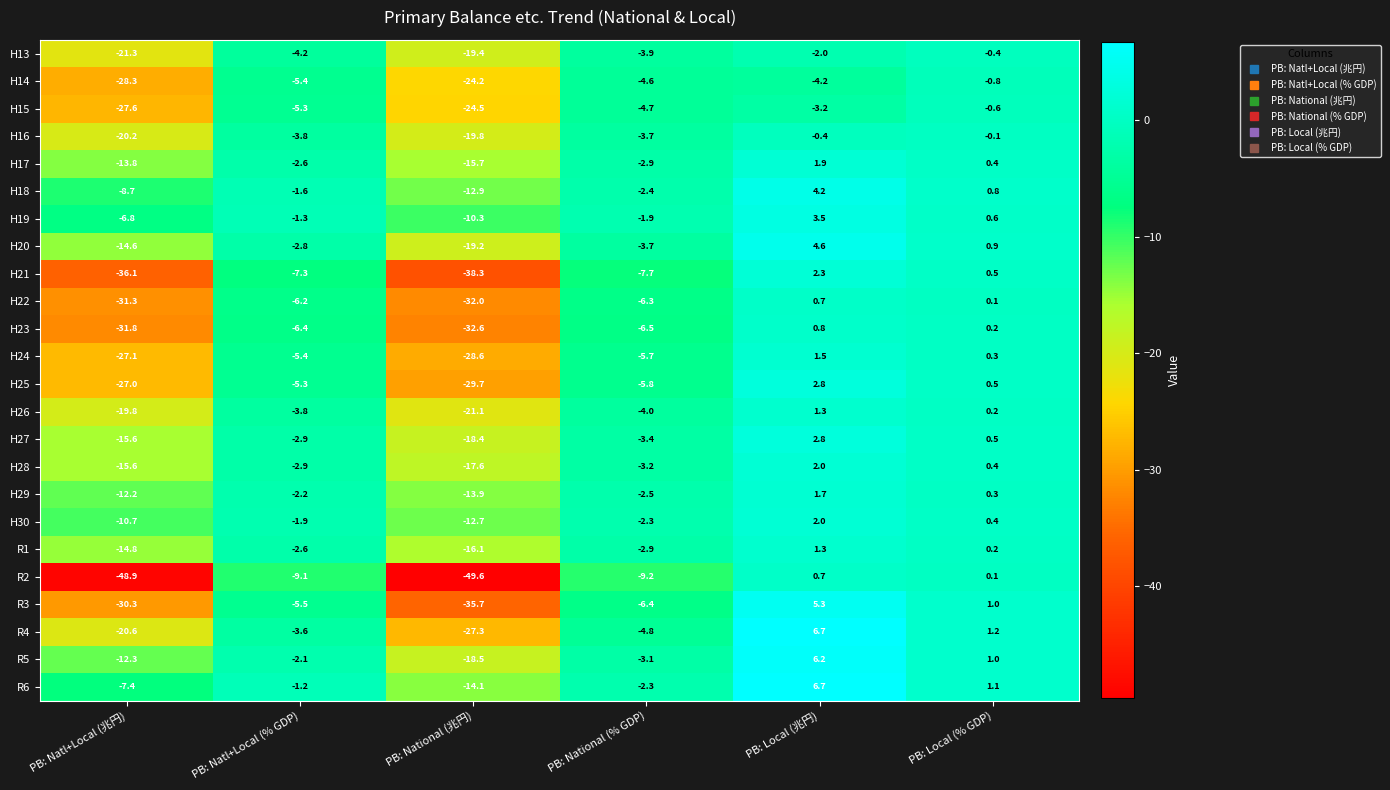

Where is H27 nearest to the value -7?

PB: National (% GDP)